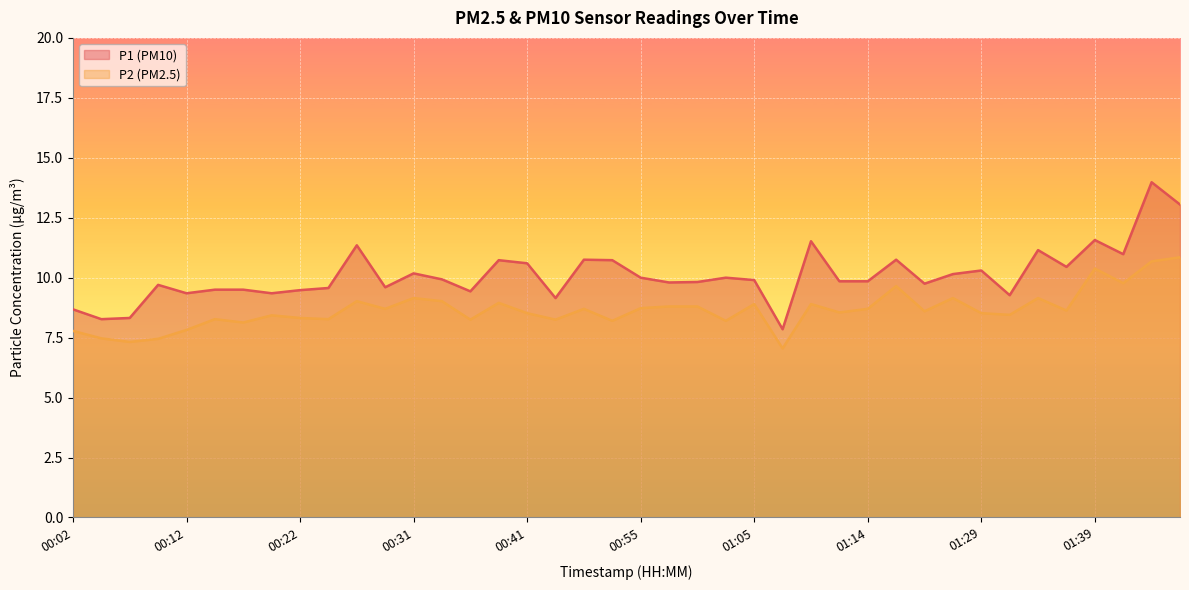

True or false: P2 and P1 intersect in this chart.

False